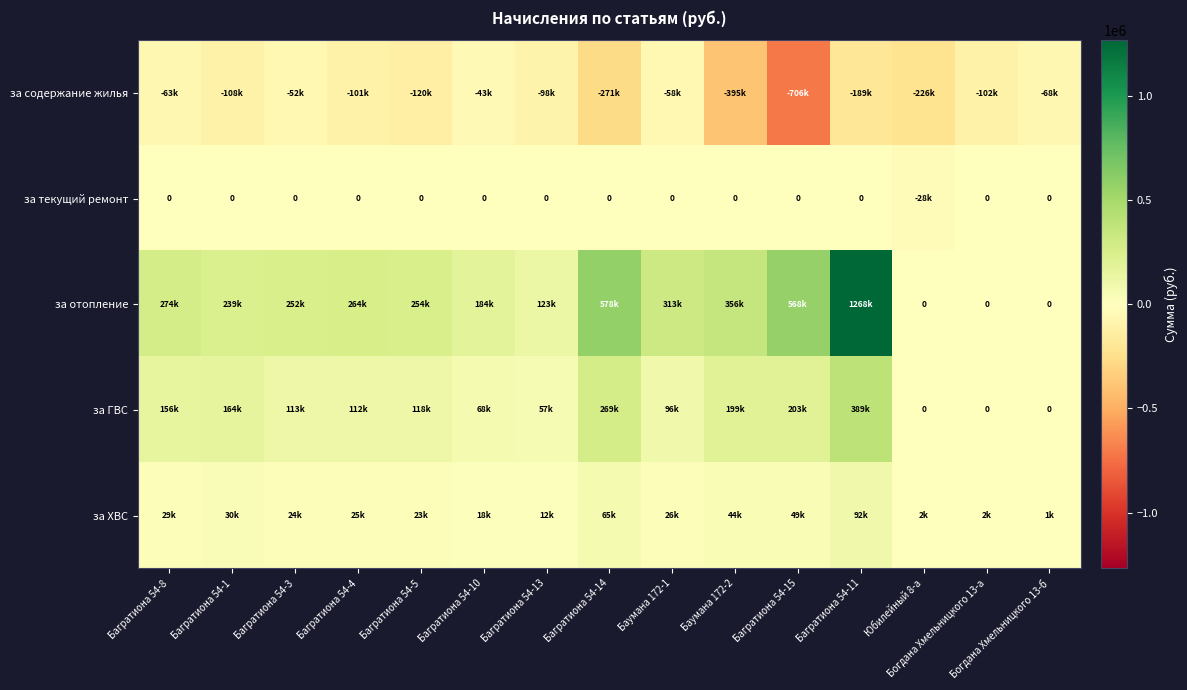

The value of за ХВС at Багратиона 54-4 is 44009.2. True or false?

False